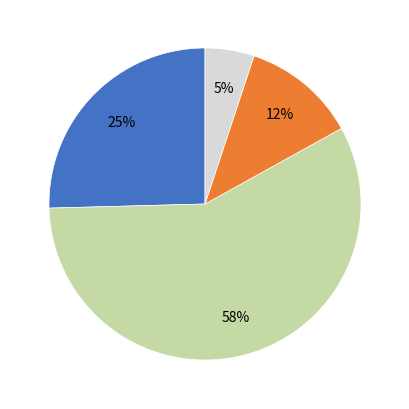

To the nearest percent, what is the difference between the largest and smallest slice percentages?

53%